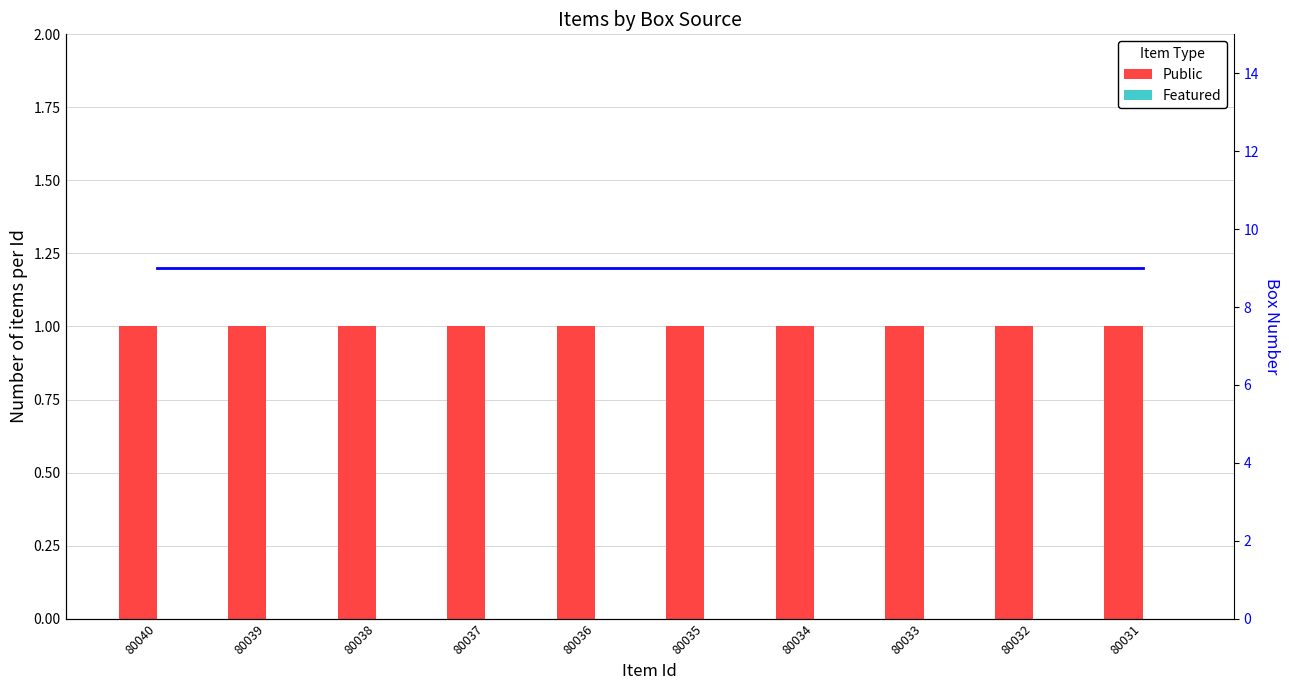

Which category has the highest value in the Box Number series?

80040